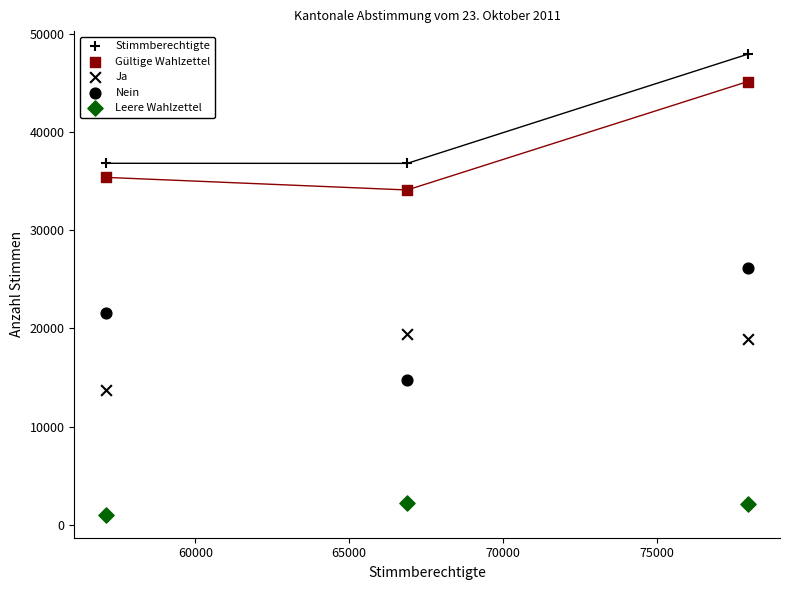

Count the number of points in this scatter plot.

15